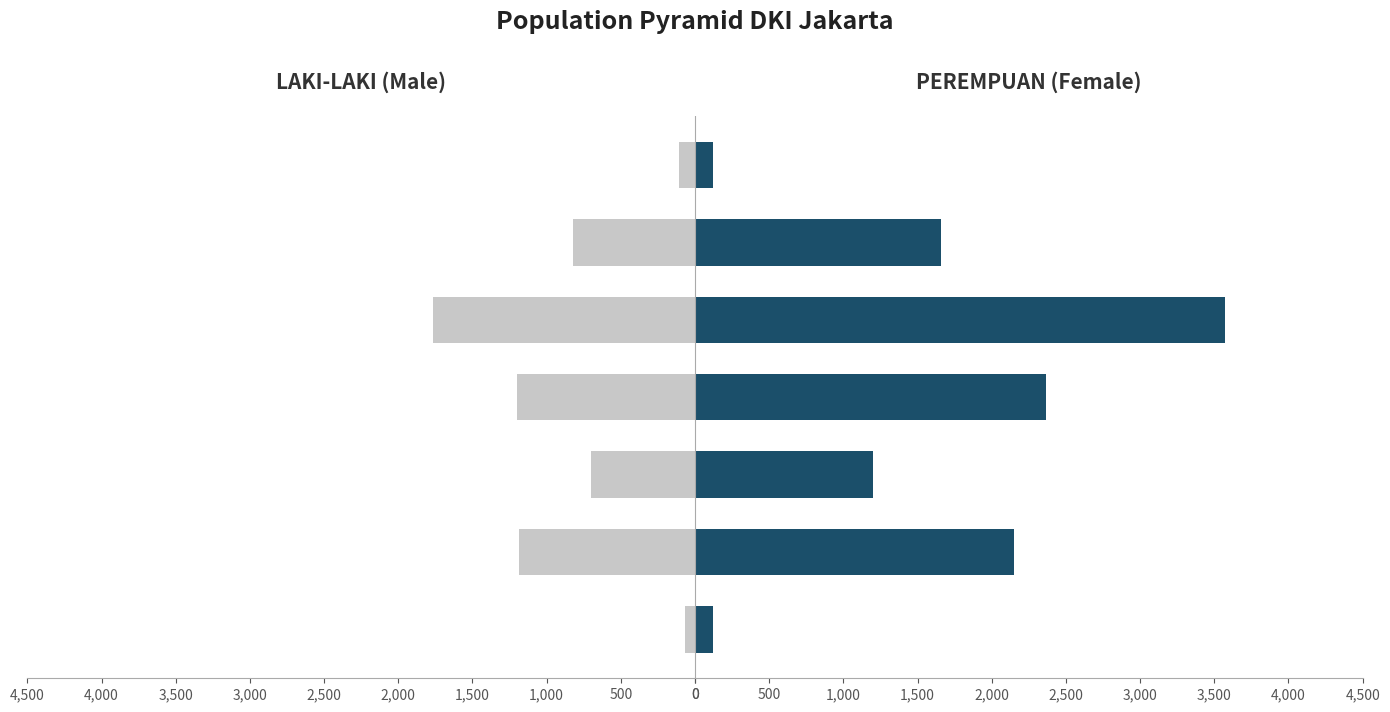

What is the maximum value for LAKI-LAKI?

1769